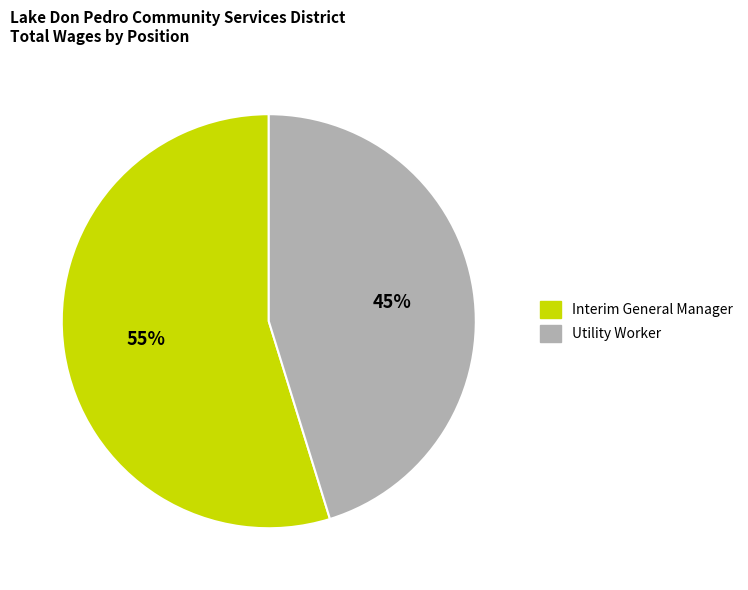

Is Interim General Manager the majority of the pie?

Yes